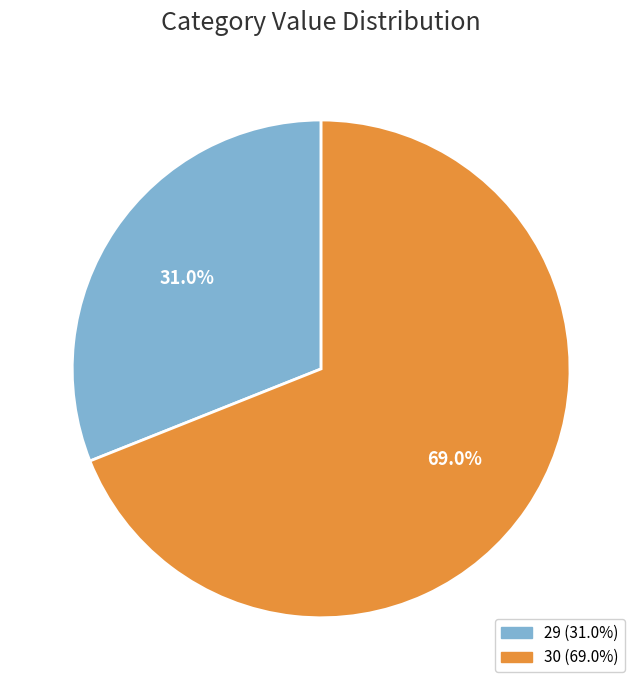

To the nearest percent, what is the average slice percentage?

50%